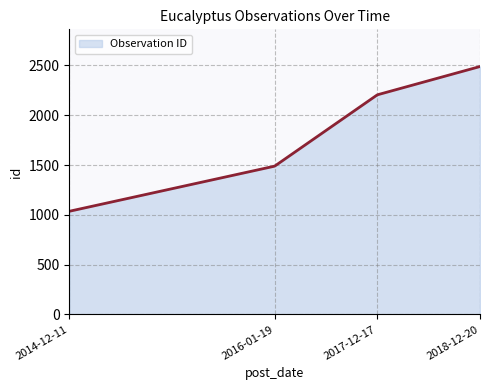

How many lines are shown in the chart?

1